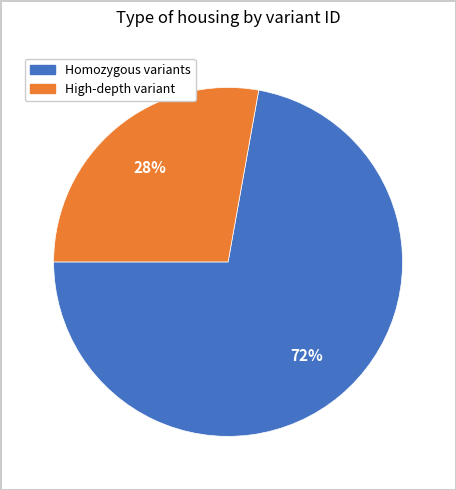

To the nearest percent, what is the difference between the largest and smallest slice percentages?

44%